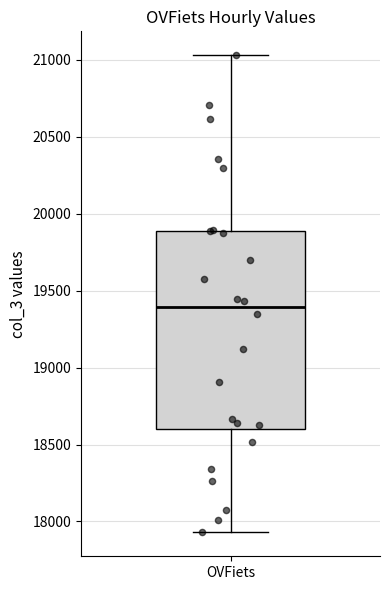

Transcribe this box plot: give where the median line is, the range the box spans, and where the two whiskers end, as read against the y-axis. The values are not printed on the chart, so give them approximately, as read against the axis.

median 19400, box 18600 to 19900, whiskers 17950 to 21050